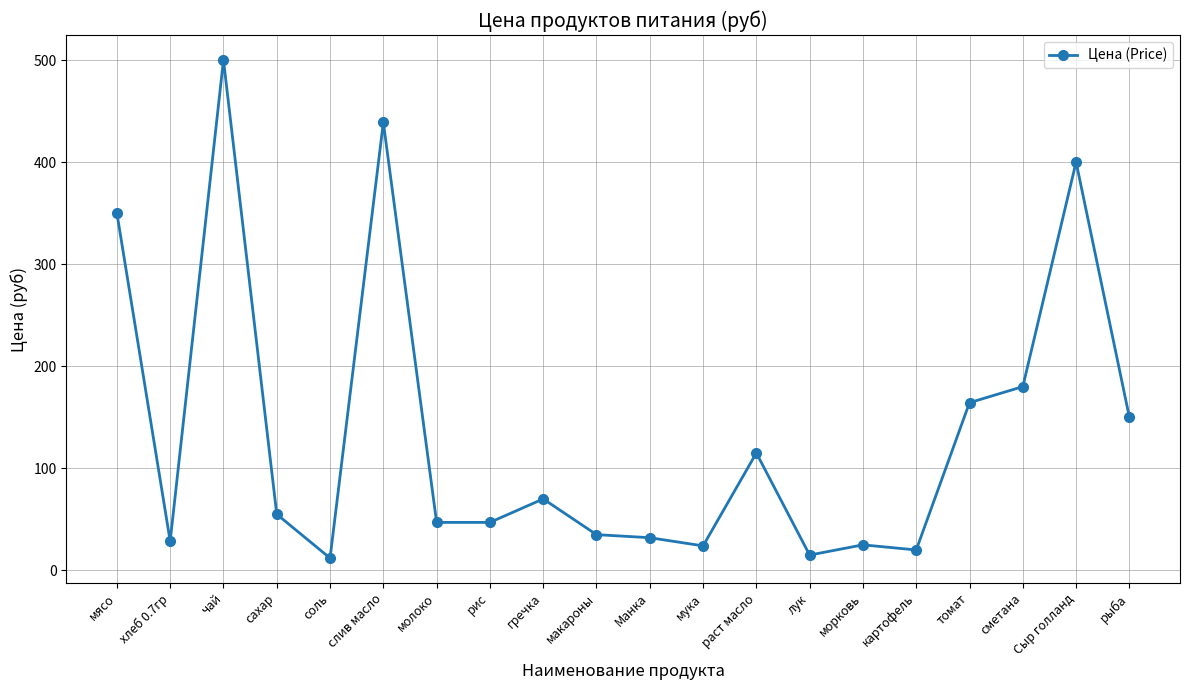

What is the difference between the maximum and minimum values?

488.0